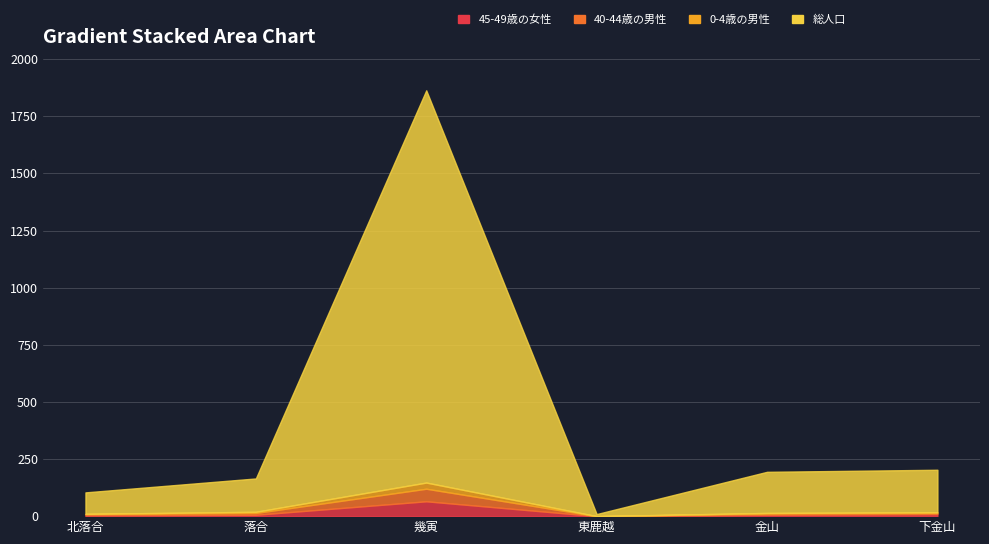

What is the value of the 総人口 point at the 6th from the left?

203